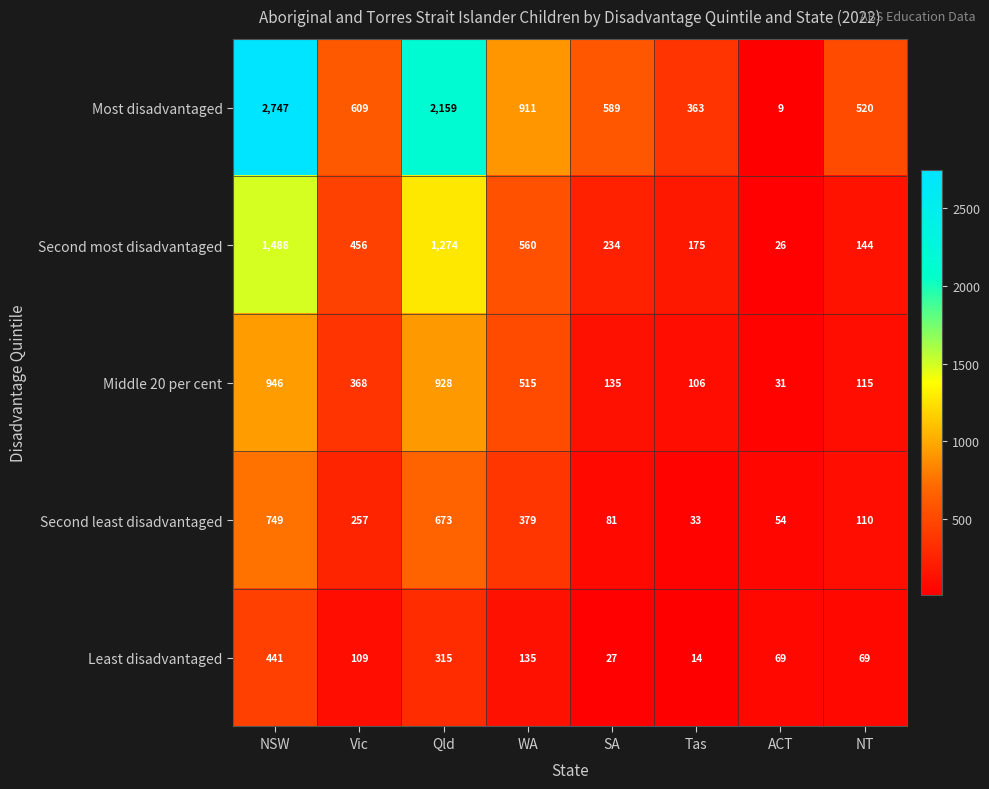

What is the approximate value of Second most disadvantaged at NSW?

1488